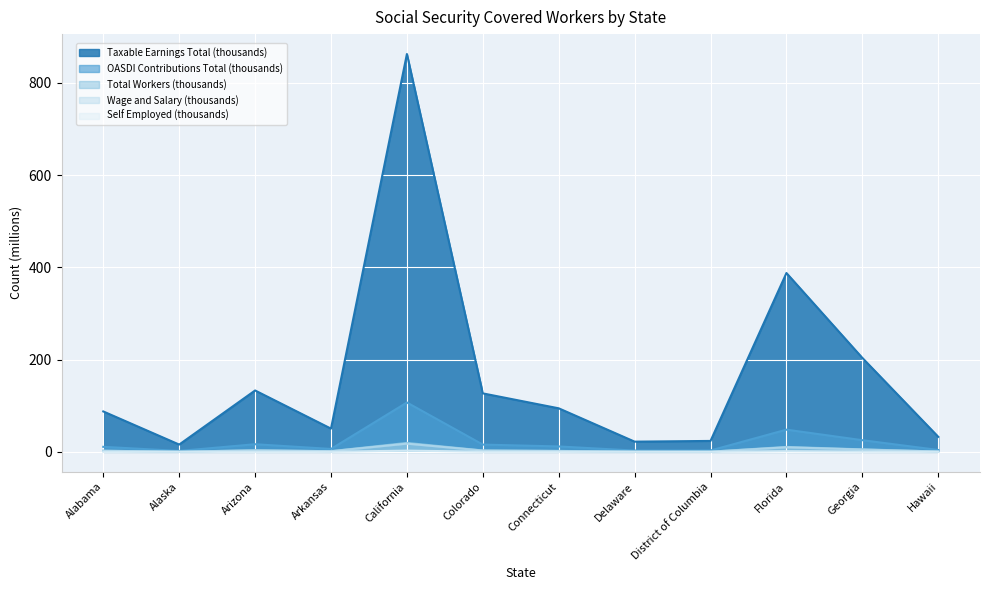

What is the sum of the Wage and Salary (thousands) values at Alabama and Arizona?

5.6